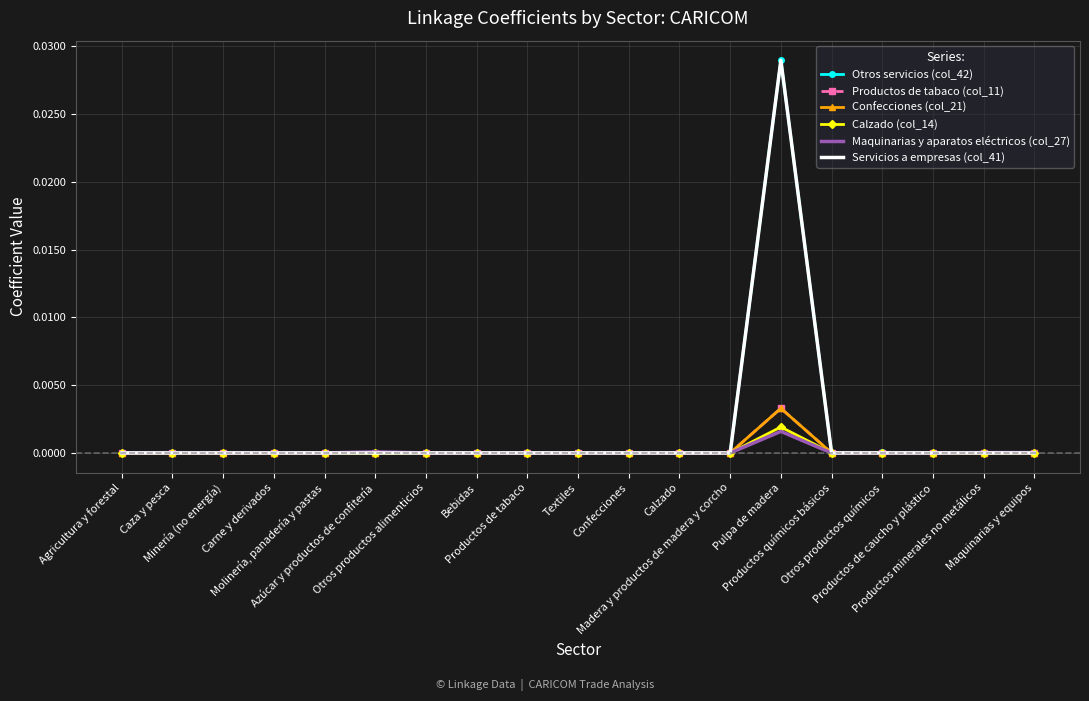

Is the value of Productos de tabaco (col_11) at Confecciones greater than the value of Confecciones (col_21) at Productos de tabaco?

No